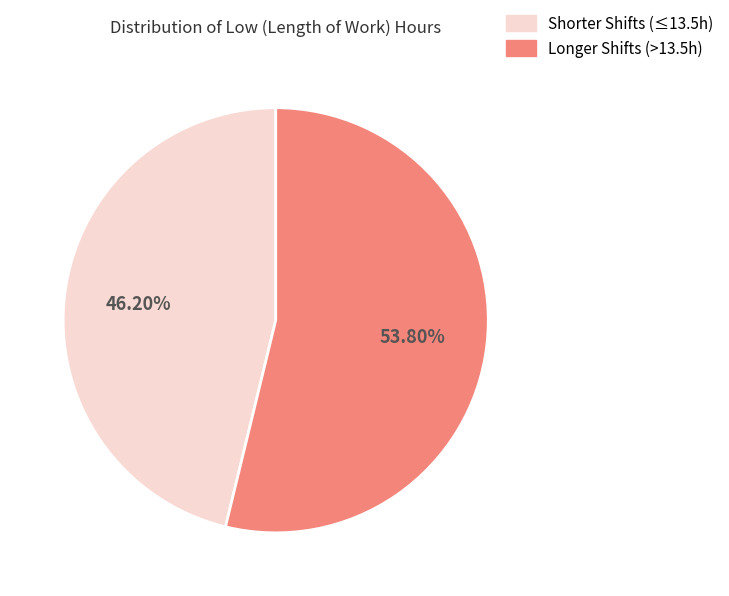

How many segments does this pie chart have?

2